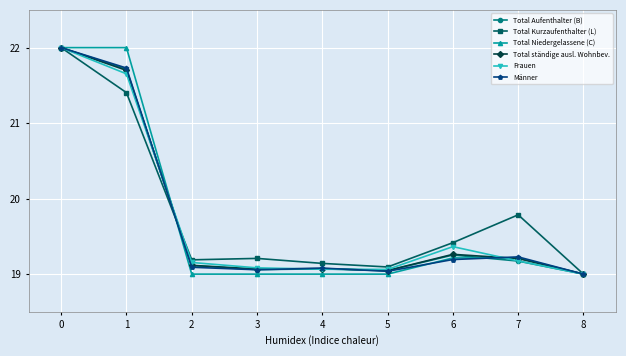

Which series changed the most between 1 and 5?

Total Niedergelassene (C)